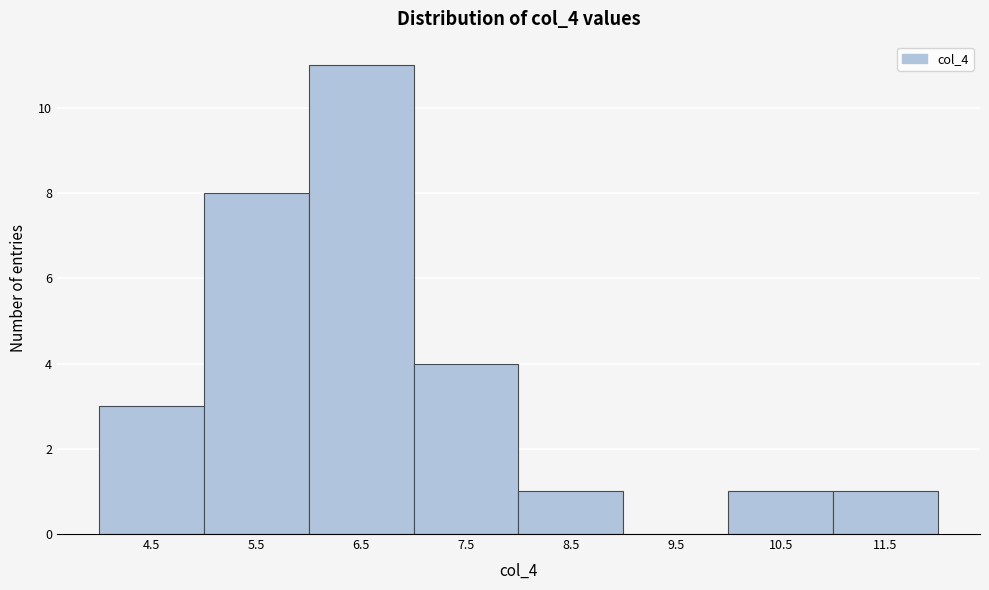

Reading left to right, what are all the values shown in this chart?

4.5=3	5.5=8	6.5=11	7.5=4	8.5=1	9.5=0	10.5=1	11.5=1